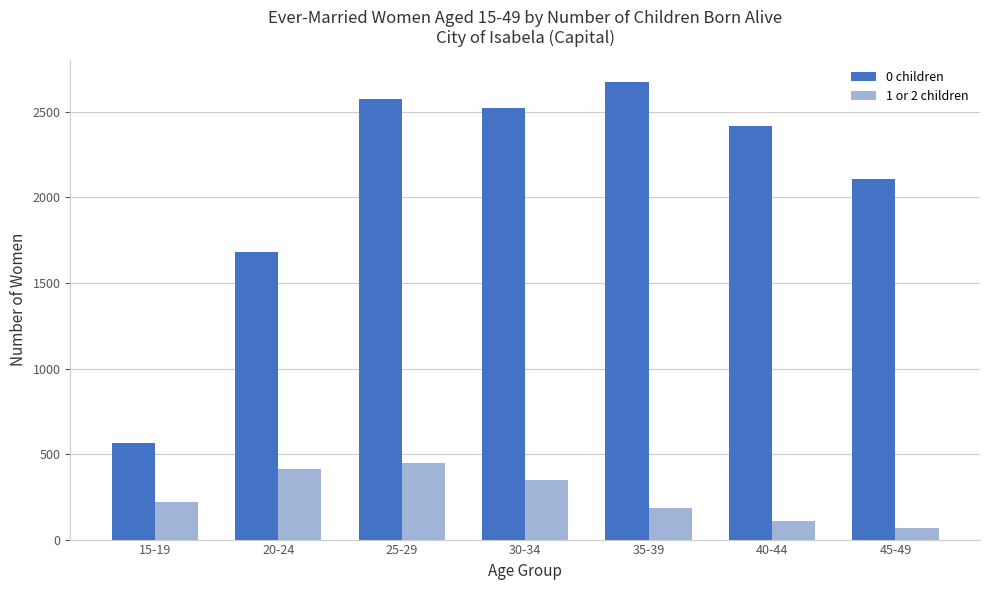

Are the bars grouped side by side (vs. stacked)?

Yes